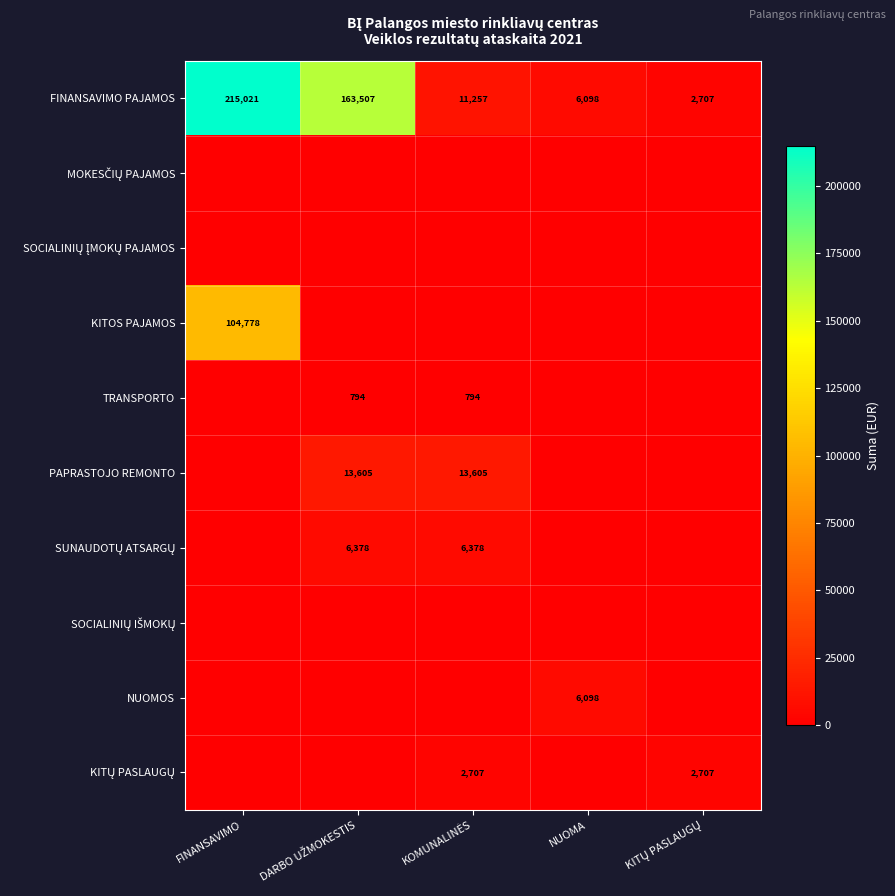

At how many categories does at least one series exceed 173667?

1